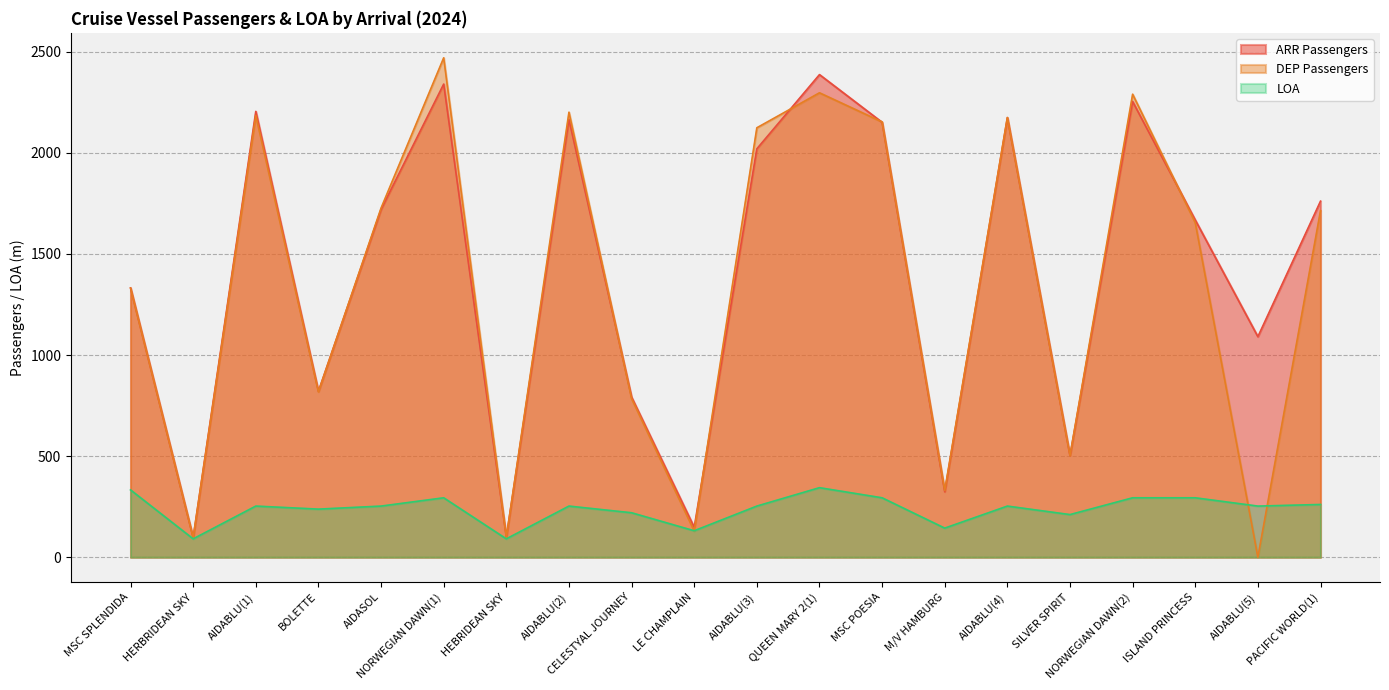

Reading left to right, what are all the values shown in this chart?

ARR Passengers: MSC SPLENDIDA=1332	HERBRIDEAN SKY=97	AIDABLU(1)=2205	BOLETTE=821	AIDASOL=1720	NORWEGIAN DAWN(1)=2340	HEBRIDEAN SKY=100	AIDABLU(2)=2165	CELESTYAL JOURNEY=792	LE CHAMPLAIN=148	AIDABLU(3)=2020	QUEEN MARY 2(1)=2387	MSC POESIA=2151	M/V HAMBURG=324	AIDABLU(4)=2174	SILVER SPIRIT=503	NORWEGIAN DAWN(2)=2254	ISLAND PRINCESS=1668	AIDABLU(5)=1091	PACIFIC WORLD(1)=1761
DEP Passengers: MSC SPLENDIDA=1331	HERBRIDEAN SKY=97	AIDABLU(1)=2185	BOLETTE=818	AIDASOL=1727	NORWEGIAN DAWN(1)=2470	HEBRIDEAN SKY=98	AIDABLU(2)=2201	CELESTYAL JOURNEY=785	LE CHAMPLAIN=130	AIDABLU(3)=2124	QUEEN MARY 2(1)=2297	MSC POESIA=2153	M/V HAMBURG=330	AIDABLU(4)=2175	SILVER SPIRIT=503	NORWEGIAN DAWN(2)=2290	ISLAND PRINCESS=1655	AIDABLU(5)=0	PACIFIC WORLD(1)=1714
LOA: MSC SPLENDIDA=333	HERBRIDEAN SKY=91	AIDABLU(1)=253	BOLETTE=238	AIDASOL=253	NORWEGIAN DAWN(1)=294	HEBRIDEAN SKY=91	AIDABLU(2)=253	CELESTYAL JOURNEY=220	LE CHAMPLAIN=131	AIDABLU(3)=253	QUEEN MARY 2(1)=344	MSC POESIA=294	M/V HAMBURG=144	AIDABLU(4)=253	SILVER SPIRIT=211	NORWEGIAN DAWN(2)=294	ISLAND PRINCESS=294	AIDABLU(5)=253	PACIFIC WORLD(1)=261